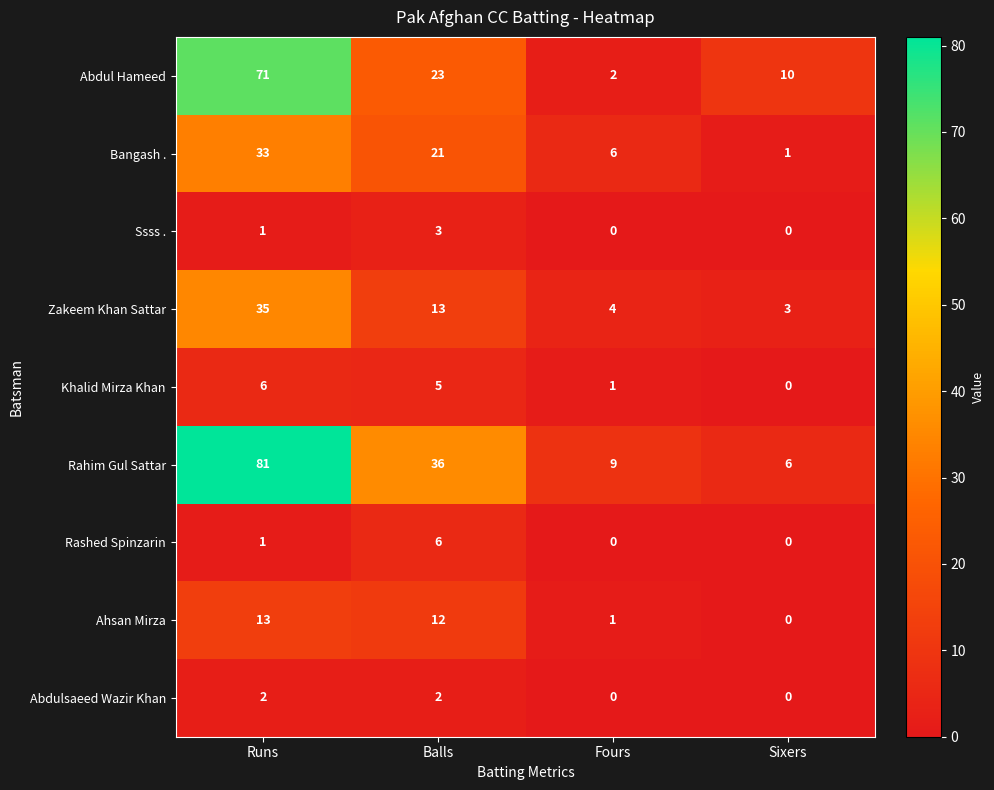

Is it true that Zakeem Khan Sattar equals 1 at Sixers?

False